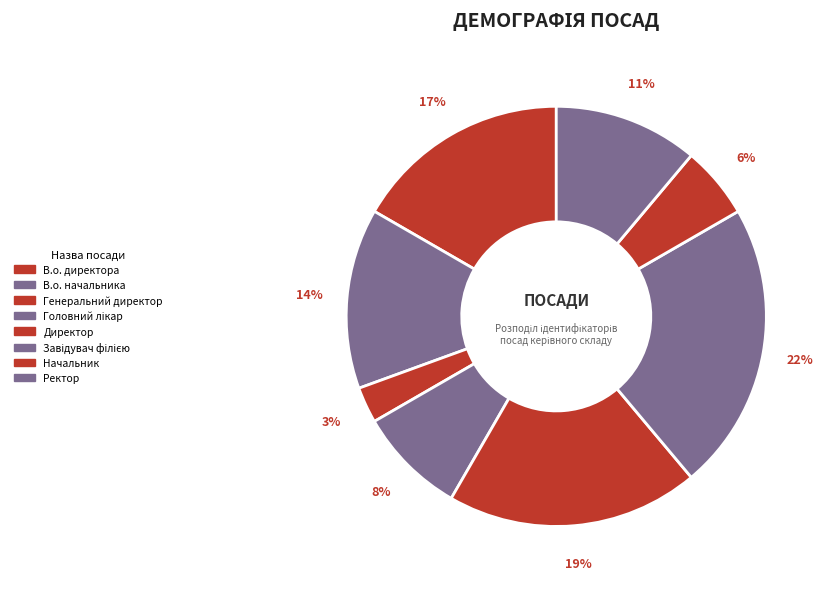

What is the ratio of the value at Генеральний директор to the value at Головний лікар?

0.3